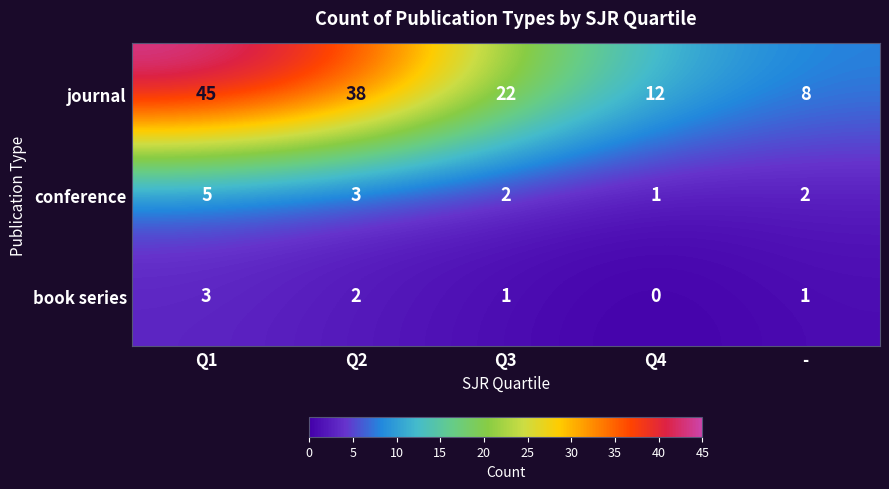

List the series in order of their peak value, highest first.

journal, conference, book series